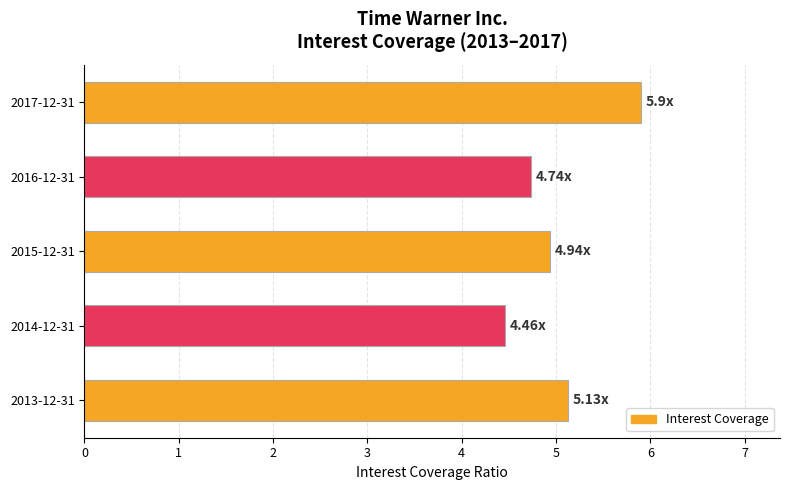

List the labels in order of value, smallest first.

2014-12-31, 2016-12-31, 2015-12-31, 2013-12-31, 2017-12-31